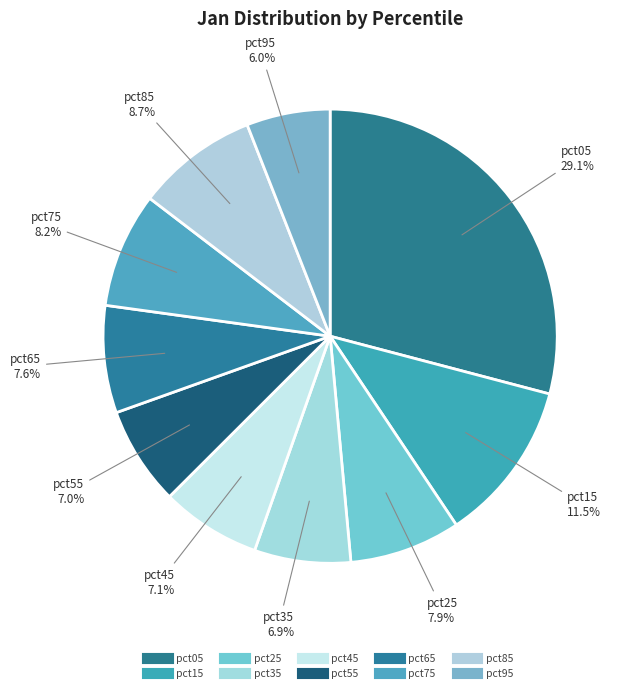

Which category has the biggest portion of the pie?

pct05